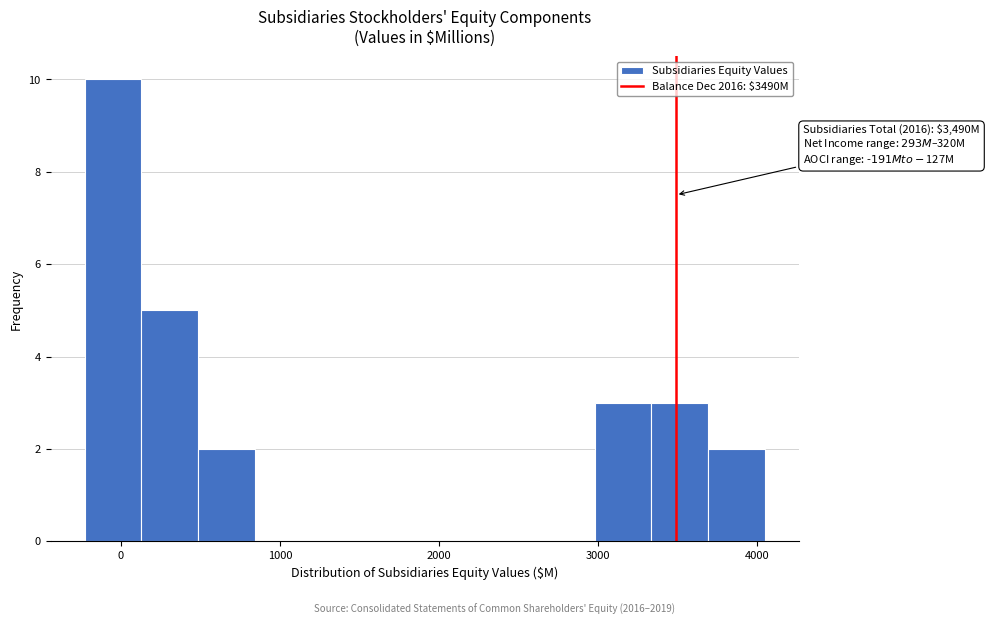

Read against the x-axis, roughly where is the centre of the tallest bar?

0